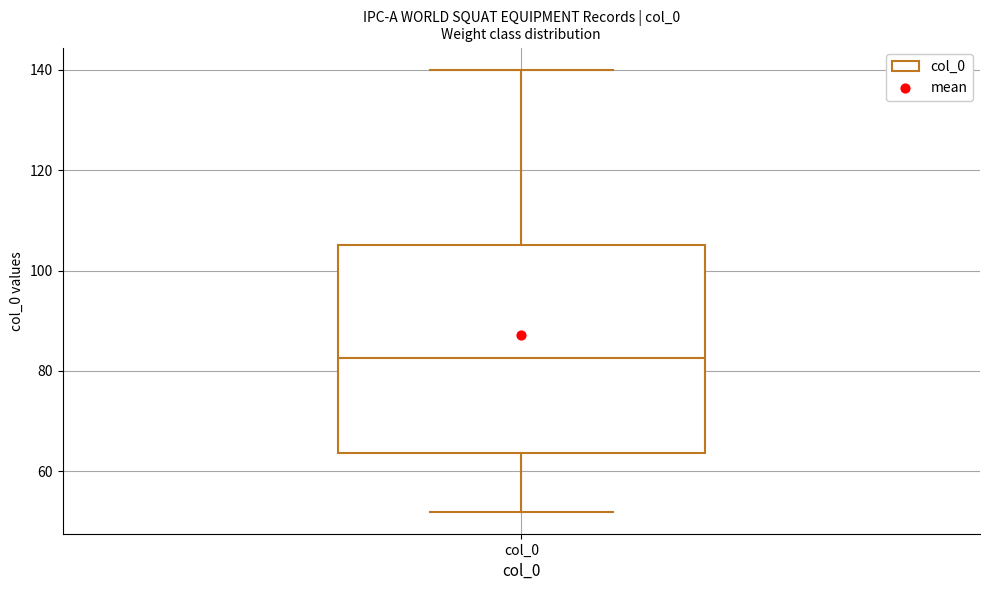

Where does the median line of the box for col_0 sit on the y-axis? The values are not printed on the chart, so give them approximately, as read against the axis.

82